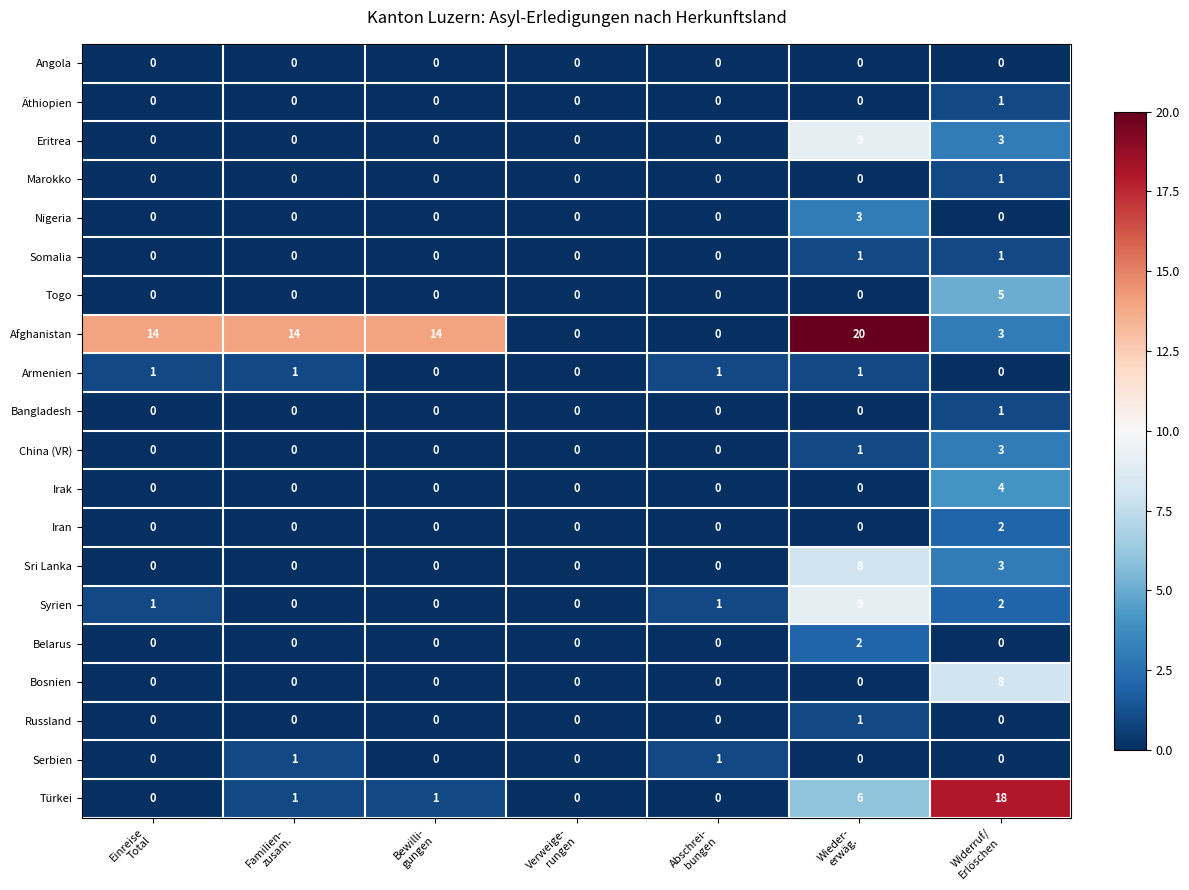

Which series has the largest range (max minus min)?

Afghanistan